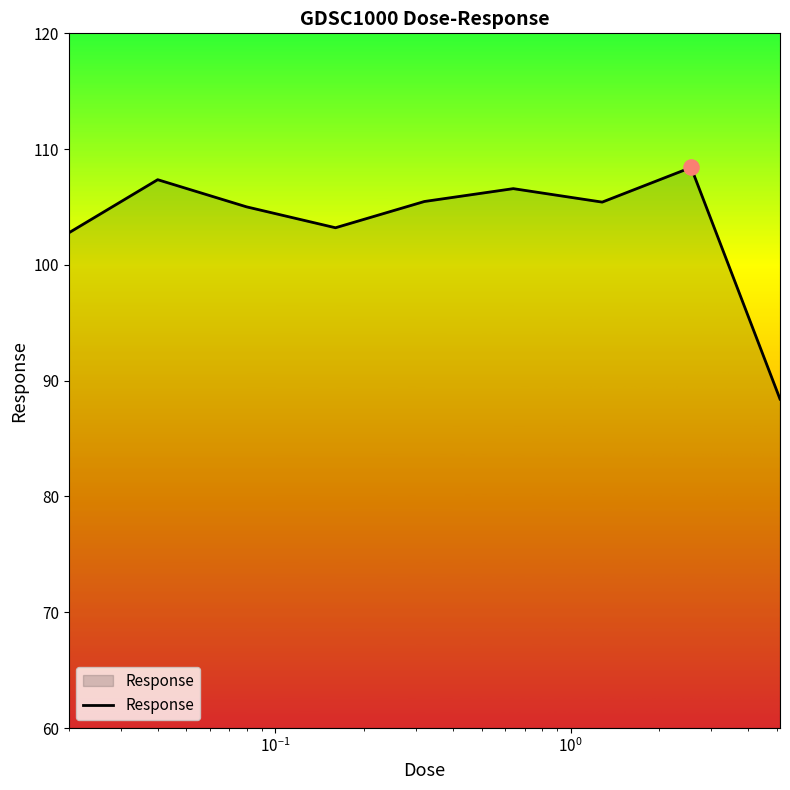

What is the minimum value shown in the chart?

88.4